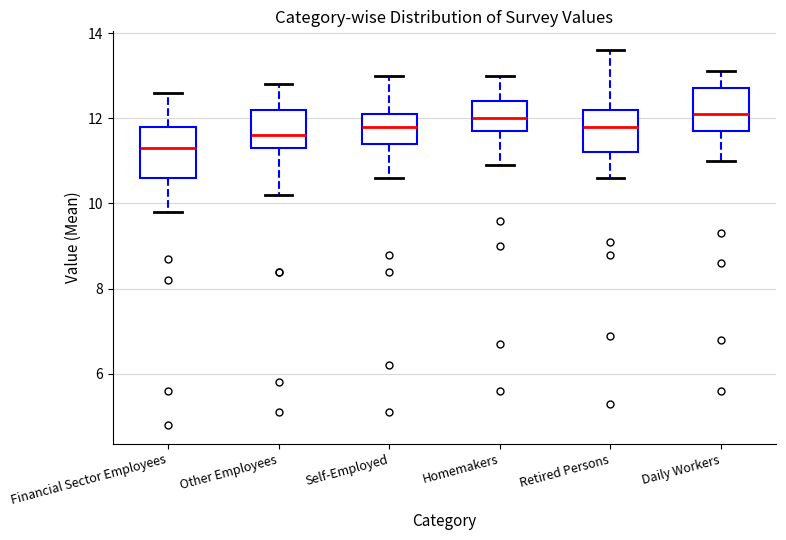

Which box's median line is the lowest?

Financial Sector Employees